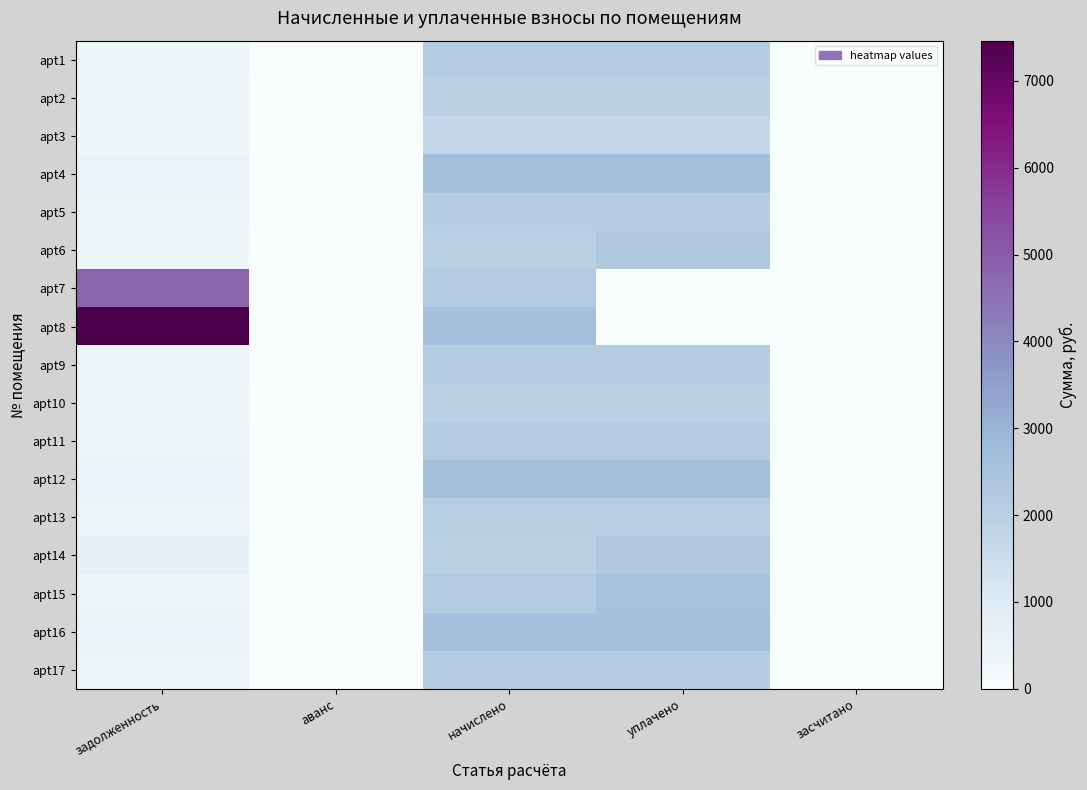

Reading left to right, transcribe all the data shown in this chart.

apt1: задолженность=354.7	аванс=0.0	начислено=2128.0	уплачено=2128.0	засчитано=0.0
apt2: задолженность=329.1	аванс=0.0	начислено=1974.8	уплачено=1974.8	засчитано=0.0
apt3: задолженность=285.7	аванс=0.0	начислено=1714.0	уплачено=1714.0	засчитано=0.0
apt4: задолженность=435.4	аванс=0.0	начислено=2612.3	уплачено=2612.3	засчитано=0.0
apt5: задолженность=356.7	аванс=0.0	начислено=2140.4	уплачено=2140.4	засчитано=0.0
apt6: задолженность=327.1	аванс=0.0	начислено=1962.4	уплачено=2289.4	засчитано=0.0
apt7: задолженность=4800.2	аванс=0.0	начислено=2194.2	уплачено=0.0	засчитано=0.0
apt8: задолженность=7462.1	аванс=0.0	начислено=2620.6	уплачено=0.0	засчитано=0.0
apt9: задолженность=357.8	аванс=0.0	начислено=2128.0	уплачено=2134.2	засчитано=0.0
apt10: задолженность=328.4	аванс=0.0	начислено=1970.6	уплачено=1970.6	засчитано=0.0
apt11: задолженность=363.6	аванс=0.0	начислено=2181.8	уплачено=2181.8	засчитано=0.0
apt12: задолженность=433.3	аванс=0.0	начислено=2599.9	уплачено=2599.9	засчитано=0.0
apt13: задолженность=352.6	аванс=0.0	начислено=2115.5	уплачено=2115.5	засчитано=0.0
apt14: задолженность=657.6	аванс=0.0	начислено=1970.6	уплачено=2294.4	засчитано=0.0
apt15: задолженность=365.7	аванс=0.0	начислено=2194.2	уплачено=2559.9	засчитано=0.0
apt16: задолженность=435.4	аванс=0.0	начислено=2612.3	уплачено=2612.3	засчитано=0.0
apt17: задолженность=356.7	аванс=0.0	начислено=2140.4	уплачено=2140.4	засчитано=0.0